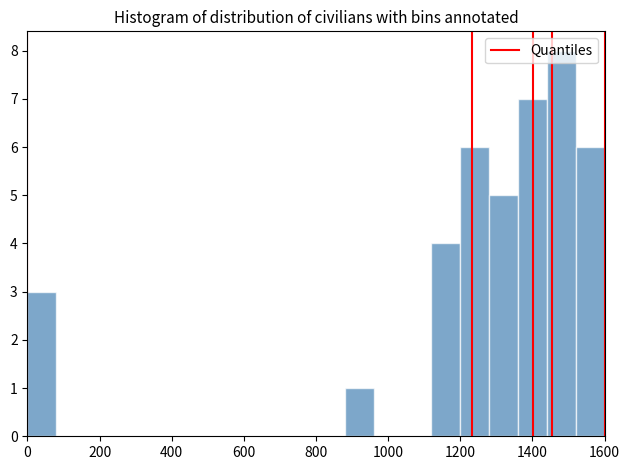

Reading left to right, list every bar in this chart as the range it spans on the x-axis followed by its height. The values are not printed on the chart, so give them approximately, as read against the axis.

0 to 80: 3
80 to 160: 0
160 to 240: 0
240 to 320: 0
320 to 400: 0
400 to 480: 0
480 to 560: 0
560 to 640: 0
640 to 720: 0
720 to 800: 0
800 to 880: 0
880 to 960: 1
960 to 1040: 0
1040 to 1120: 0
1120 to 1200: 4
1200 to 1280: 6
1280 to 1360: 5
1360 to 1440: 7
1440 to 1520: 8
1520 to 1600: 6